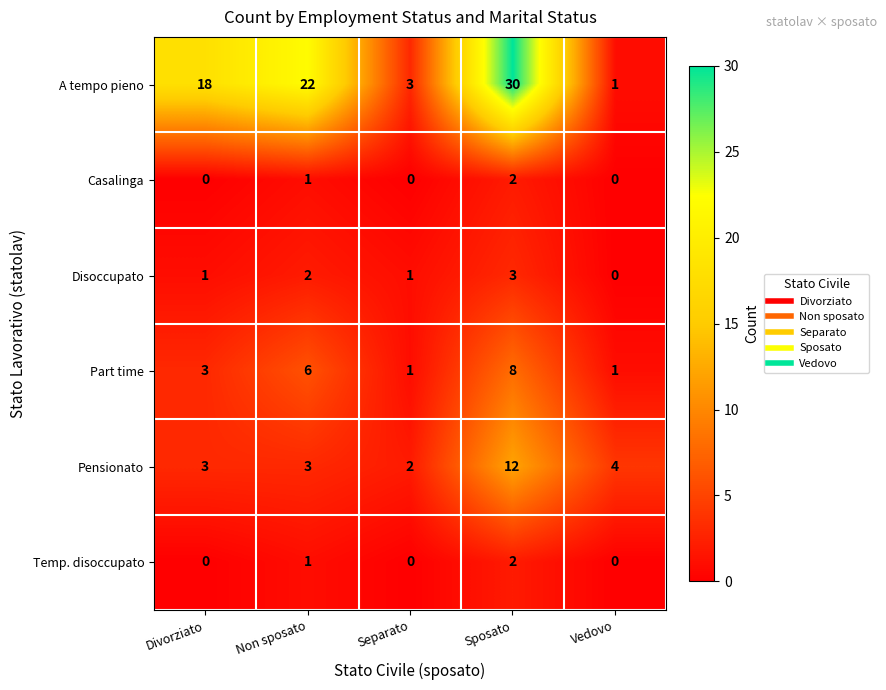

How many series are shown in this chart?

6